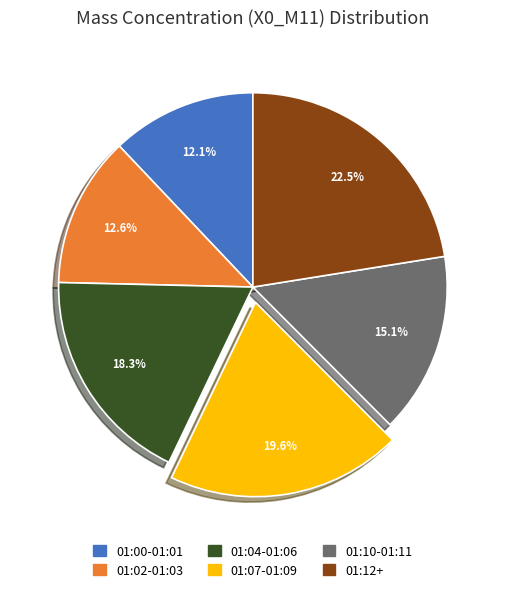

Is there a majority slice in this chart?

No